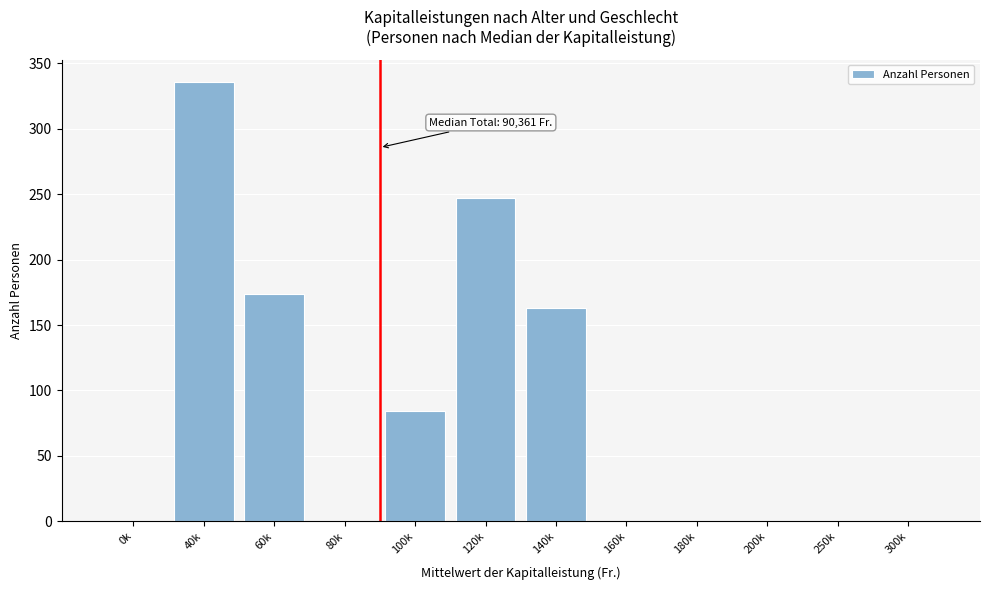

Reading right to left, what are all the values shown in this chart?

300k=0	250k=0	200k=0	180k=0	160k=0	140k=163	120k=247	100k=84	80k=0	60k=174	40k=336	0k=0